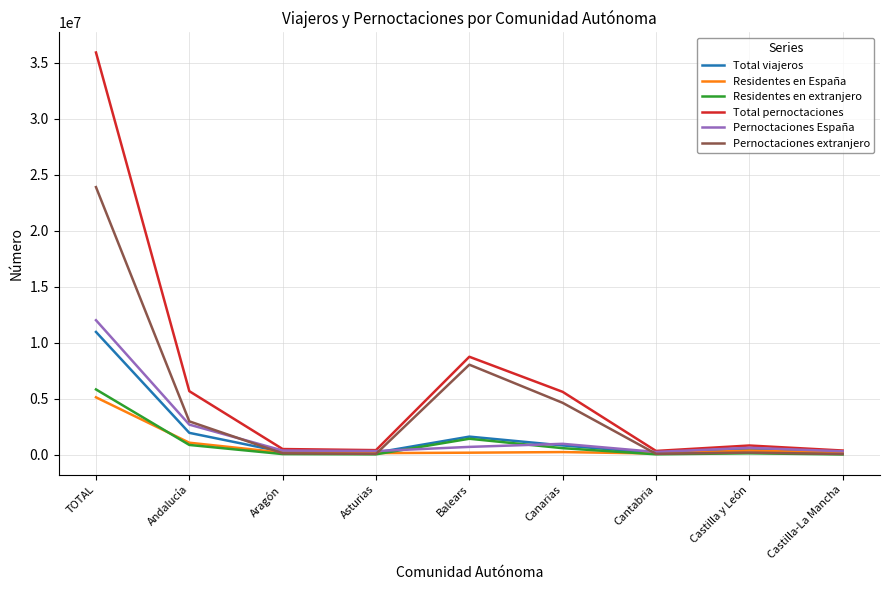

Which label corresponds to the largest value in the chart?

TOTAL